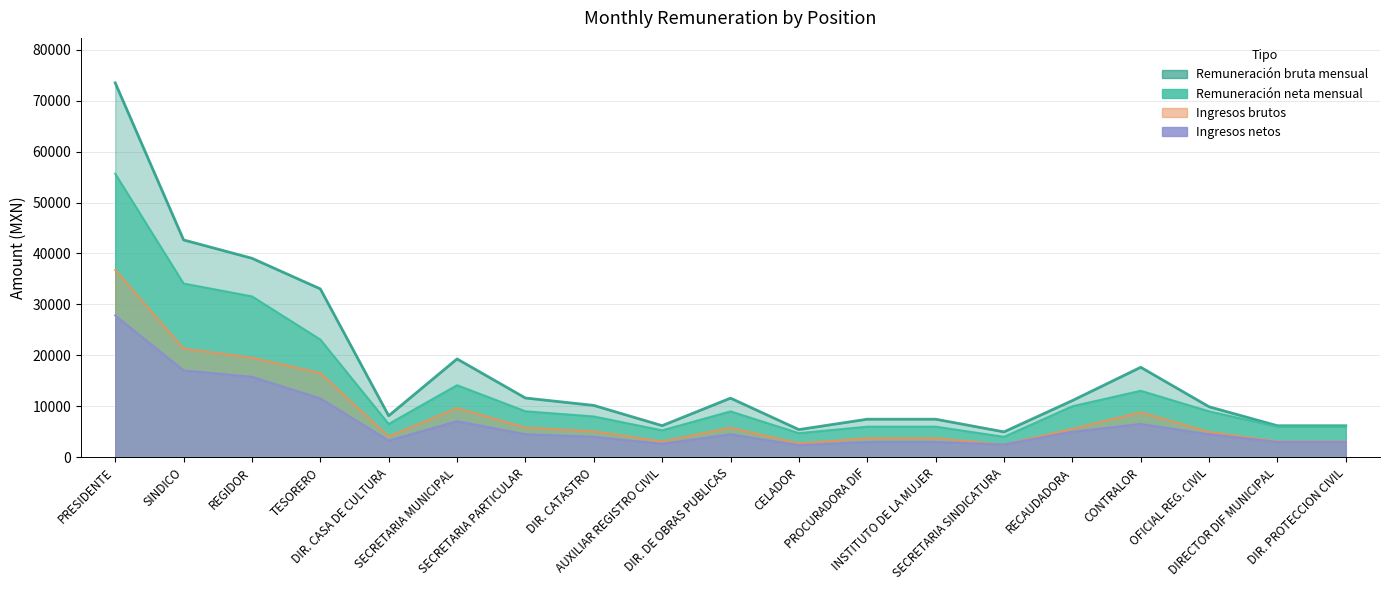

At how many categories does at least one series exceed 46623?

1